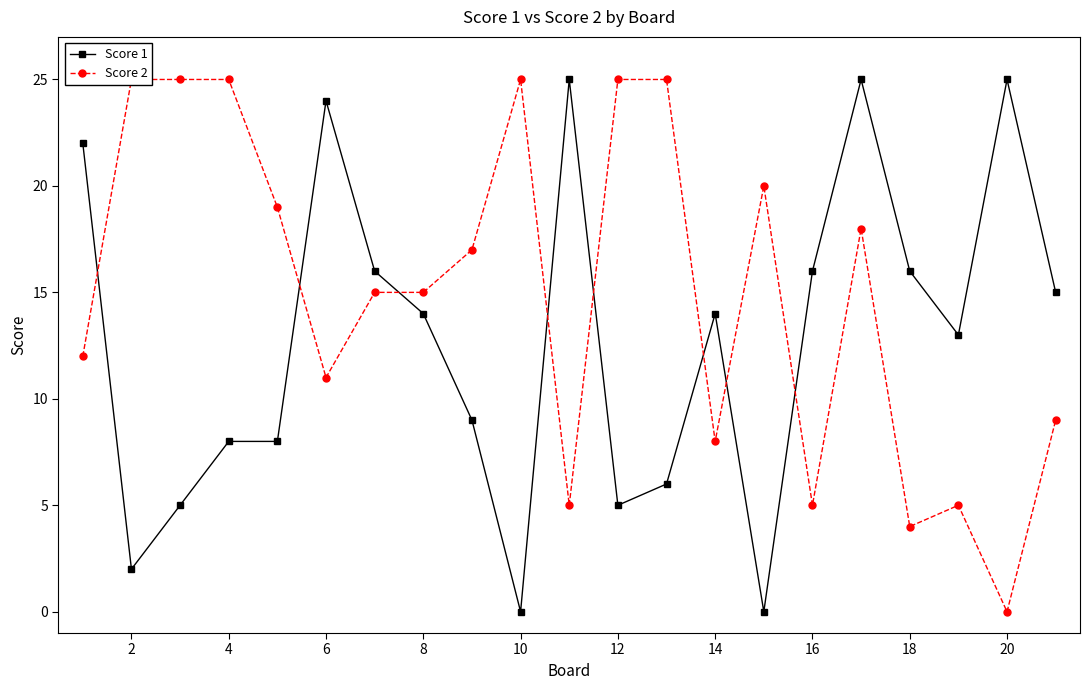

List the series in order of their overall mean, highest first.

Score 2, Score 1